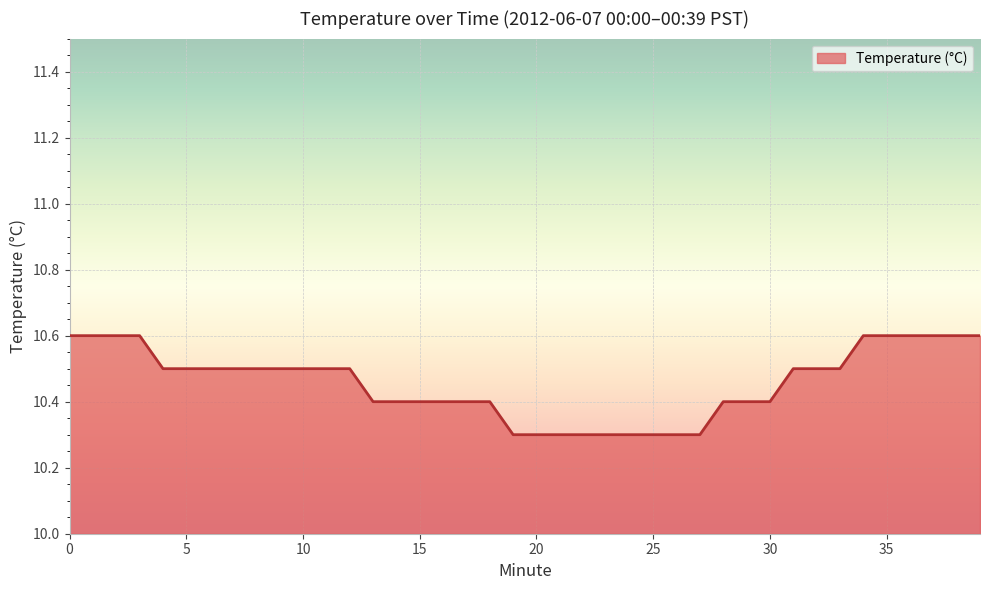

What is the smallest value displayed?

10.3